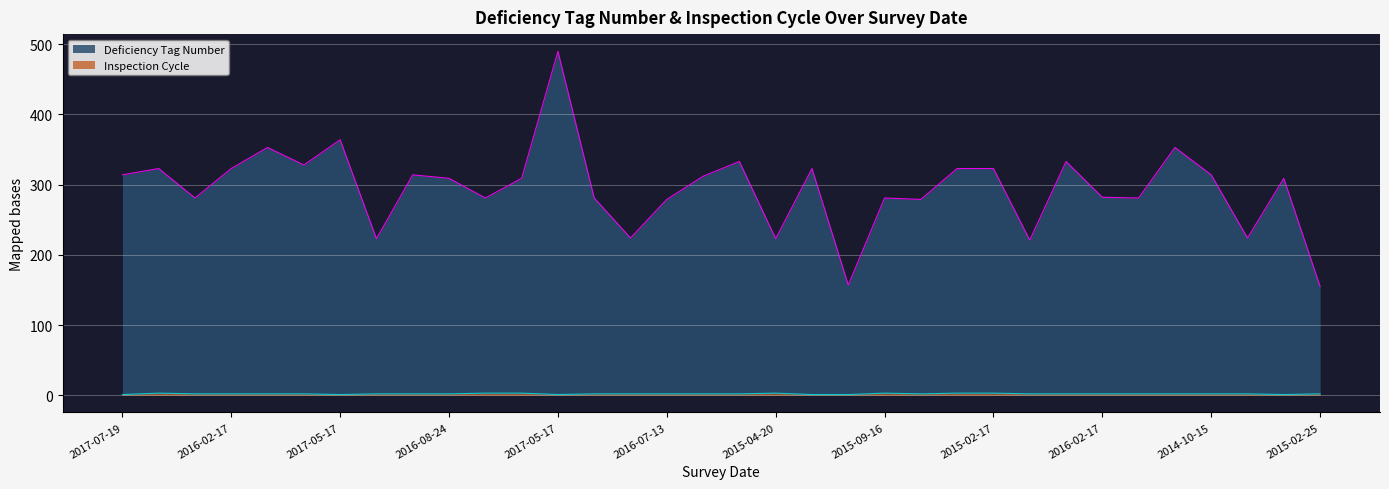

Between 2015-04-20 and 2015-02-25, which series saw the biggest shift?

Deficiency Tag Number